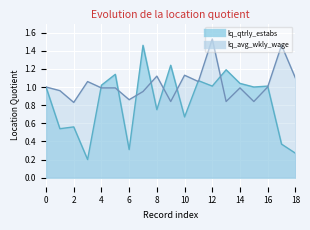

Reading right to left, what are all the values shown in this chart?

lq_qtrly_estabs: 18=0.3	17=0.4	16=1.0	15=1.0	14=1.0	13=1.2	12=1.0	11=1.1	10=0.7	9=1.2	8=0.8	7=1.5	6=0.3	5=1.1	4=1.0	3=0.2	2=0.6	1=0.5	0=1.0
lq_avg_wkly_wage: 18=1.1	17=1.5	16=1.0	15=0.8	14=1.0	13=0.8	12=1.5	11=1.1	10=1.1	9=0.8	8=1.1	7=0.9	6=0.9	5=1.0	4=1.0	3=1.1	2=0.8	1=1.0	0=1.0